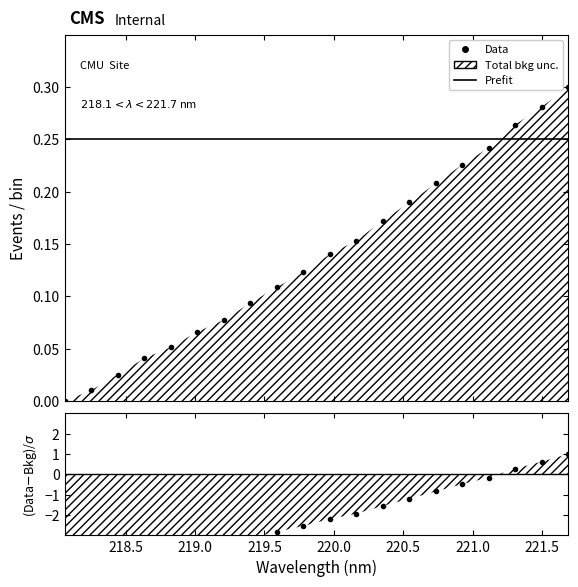

True or false: the data shows -3.1 at 219.3979.

True